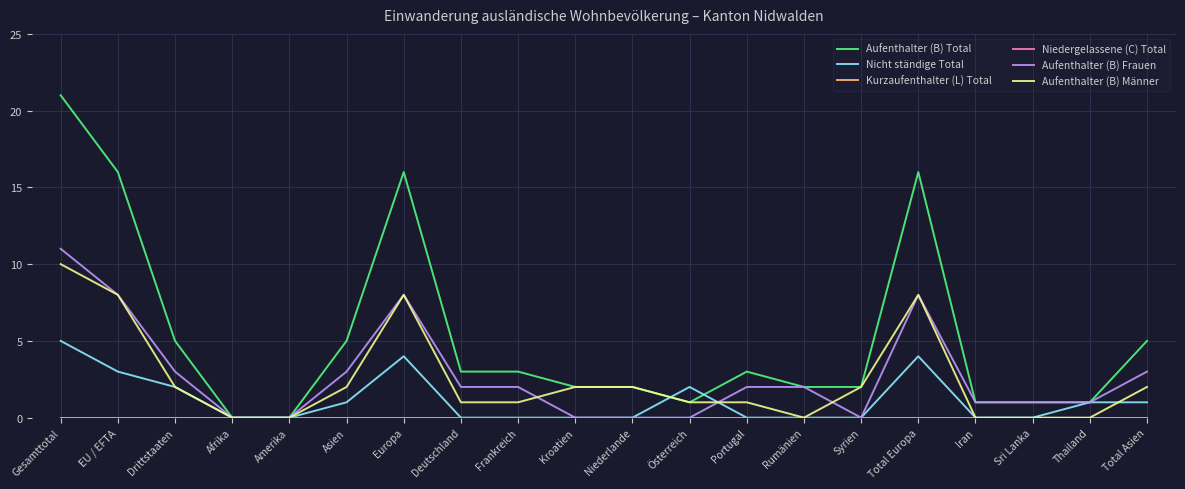

Is this an area chart (filled region under the line)?

No